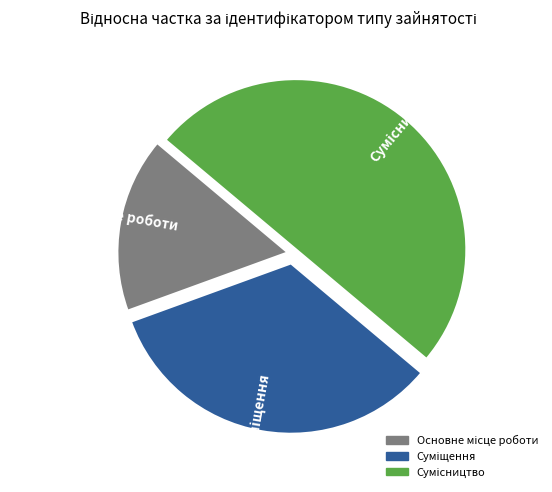

Does Суміщення account for over 50% of the chart?

No